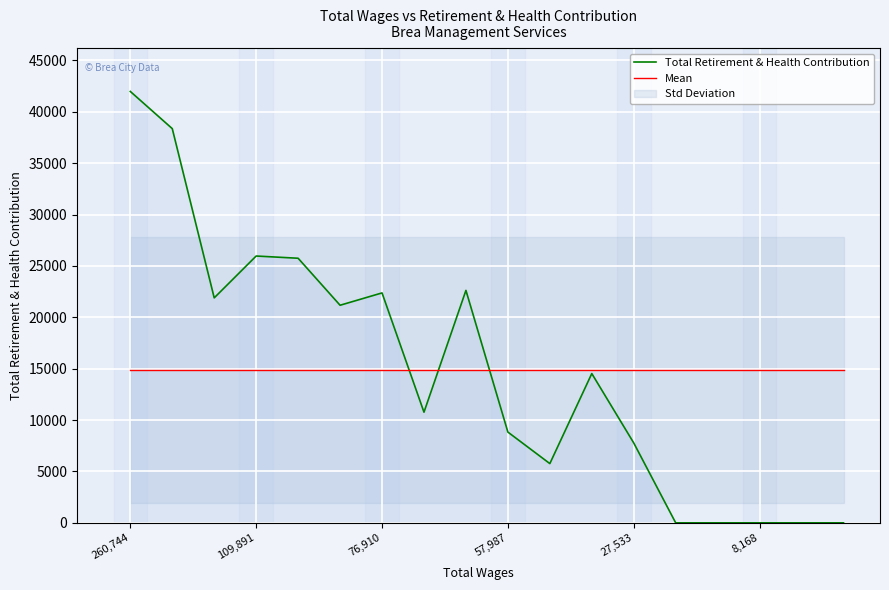

What is the lowest value of the Mean series?

14877.9